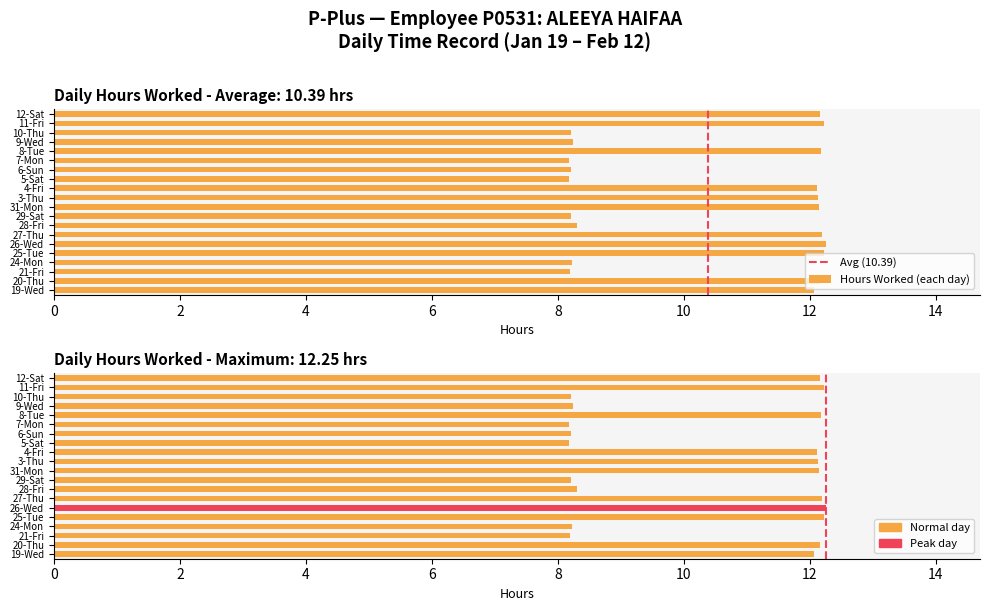

What is the ratio of the value at 19-Wed to the value at 5-Sat?

1.5